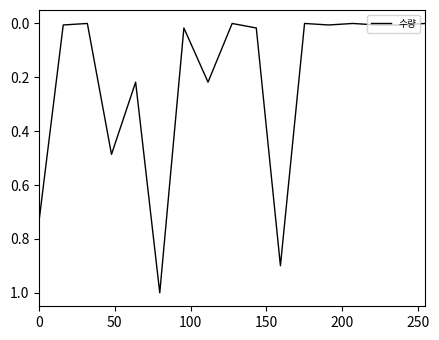

What is the difference between the maximum and minimum values?

1.0